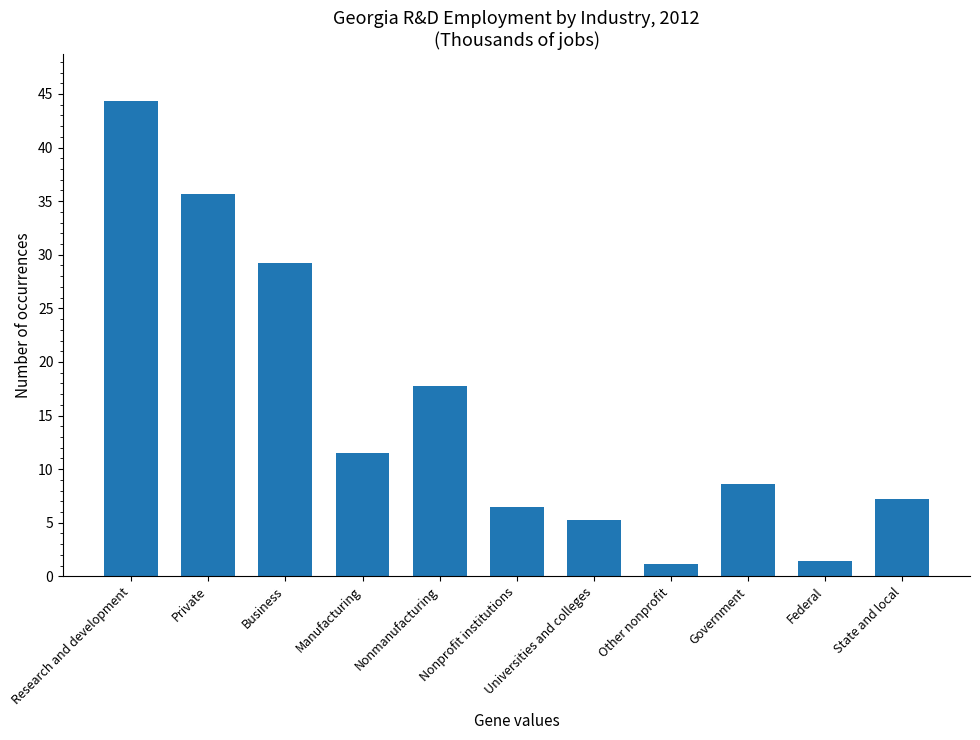

Which has a higher value, Nonmanufacturing or Manufacturing?

Nonmanufacturing